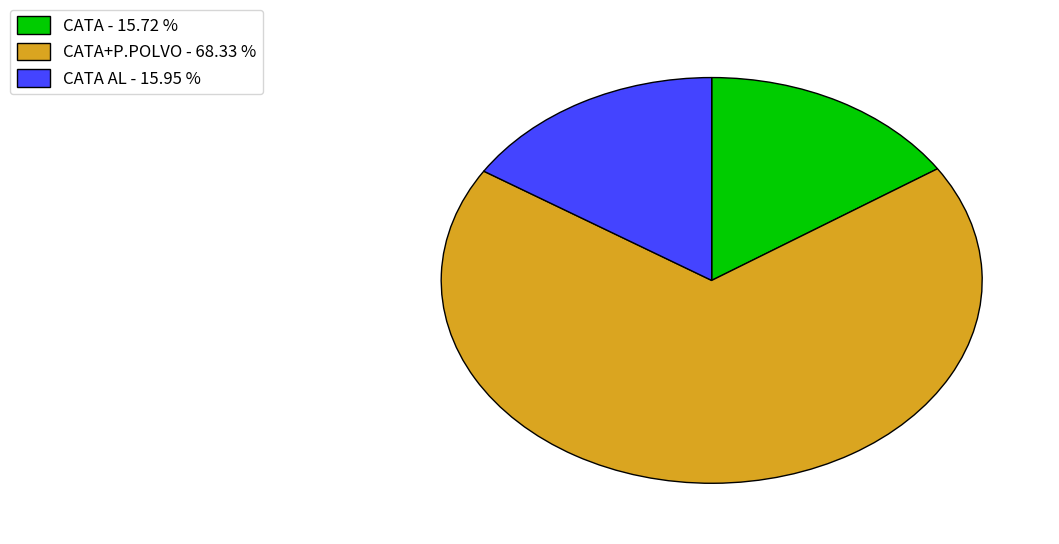

Is there any slice that represents more than half of the pie?

Yes